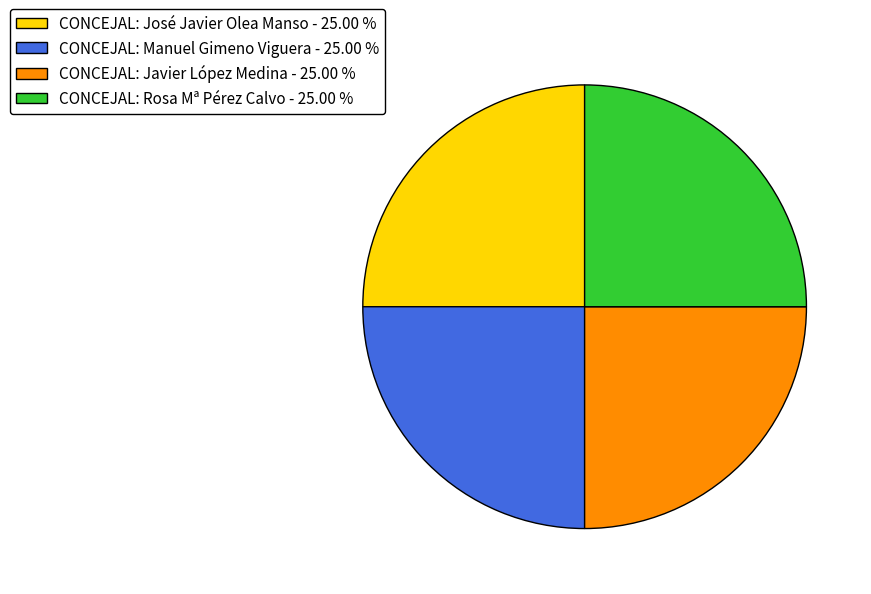

Approximately how many times larger is the value at CONCEJAL: Manuel Gimeno Viguera compared to CONCEJAL: Javier López Medina?

1.0